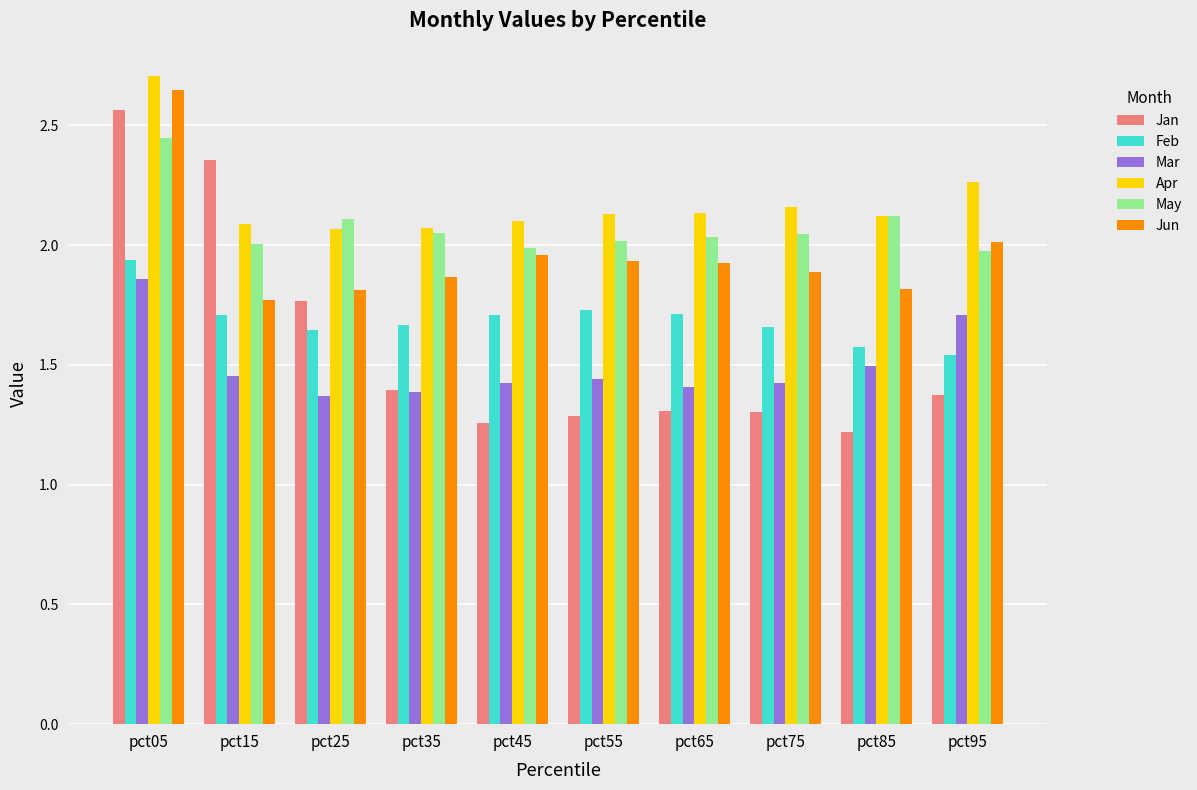

The value of Jan at pct65 is 0.3. True or false?

False